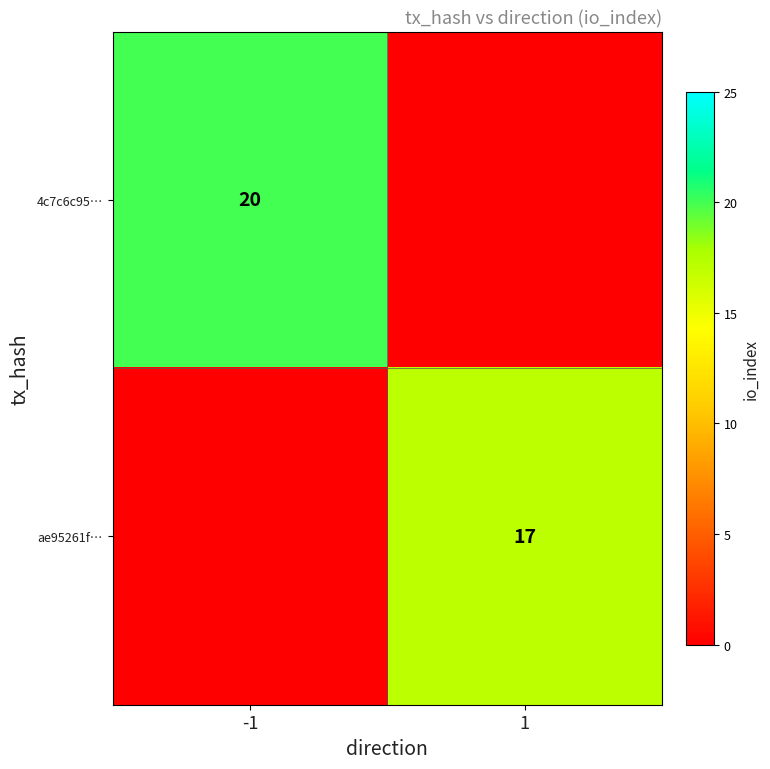

True or false: ae95261f… has a value of 17 at 1.

True